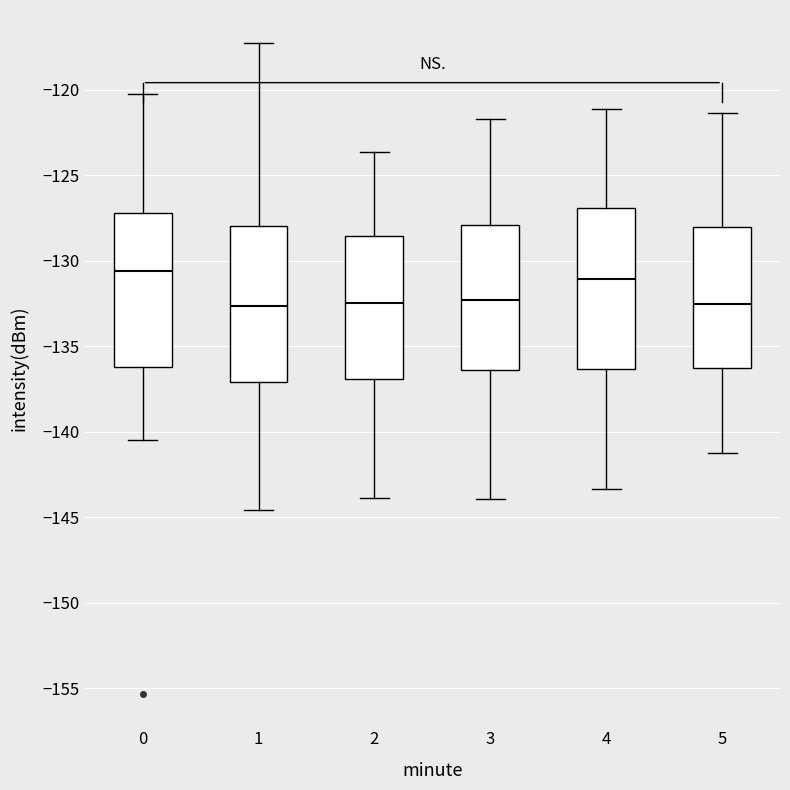

Reading left to right, read every box against the y-axis: the position of its median line, the range the box covers, and the ends of its whiskers. The values are not printed on the chart, so give them approximately, as read against the axis.

0: median -130.5, box -136.0 to -127.0, whiskers -140.5 to -120.5
1: median -132.5, box -137.0 to -128.0, whiskers -144.5 to -117.0
2: median -132.5, box -137.0 to -128.5, whiskers -144.0 to -123.5
3: median -132.5, box -136.5 to -128.0, whiskers -144.0 to -121.5
4: median -131.0, box -136.5 to -127.0, whiskers -143.5 to -121.0
5: median -132.5, box -136.5 to -128.0, whiskers -141.0 to -121.5